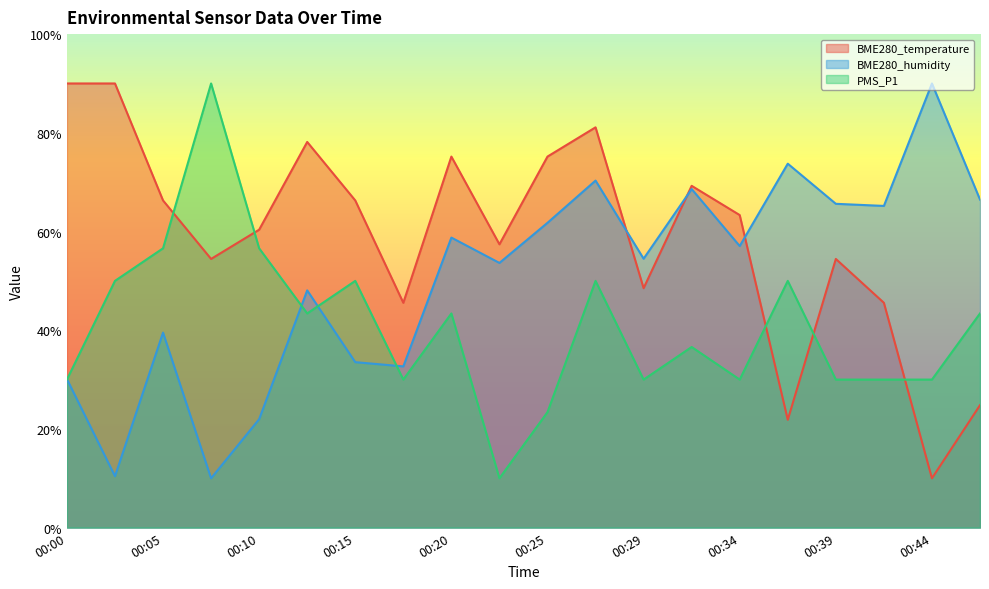

Between 00:29 and 00:39, which series saw the biggest shift?

BME280_humidity